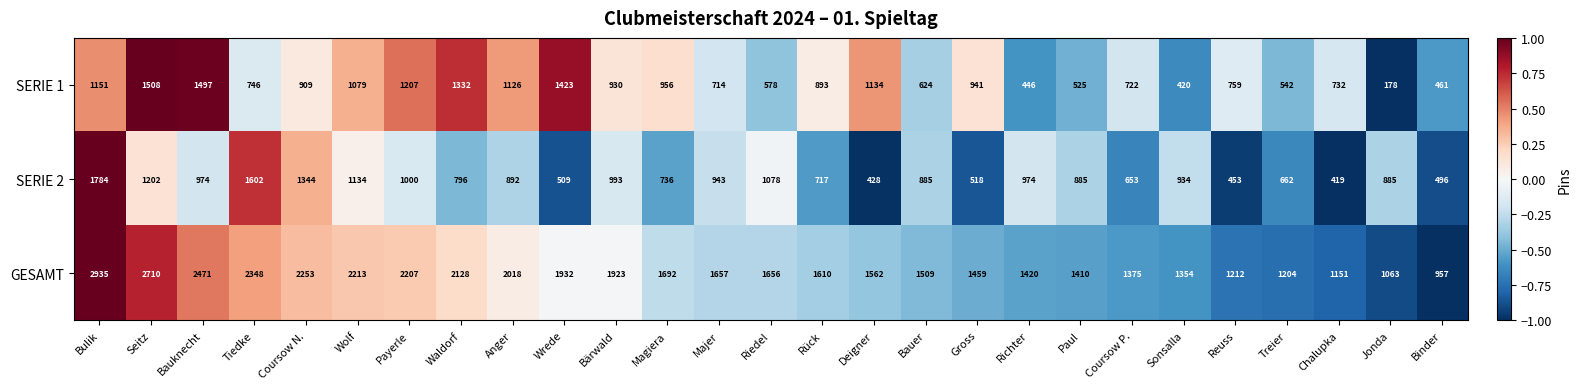

At which category is the sum across all series the highest?

Bulik